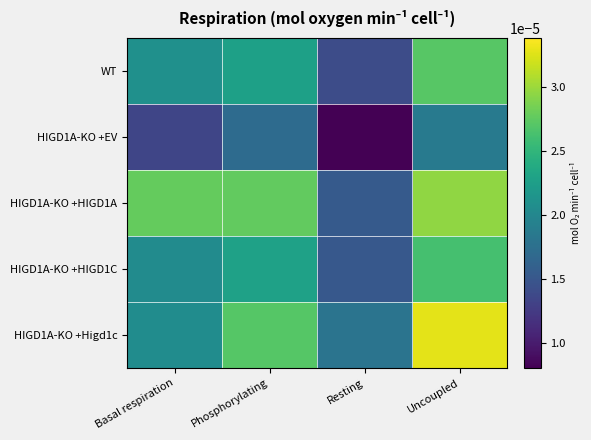

How many series are shown in this chart?

5